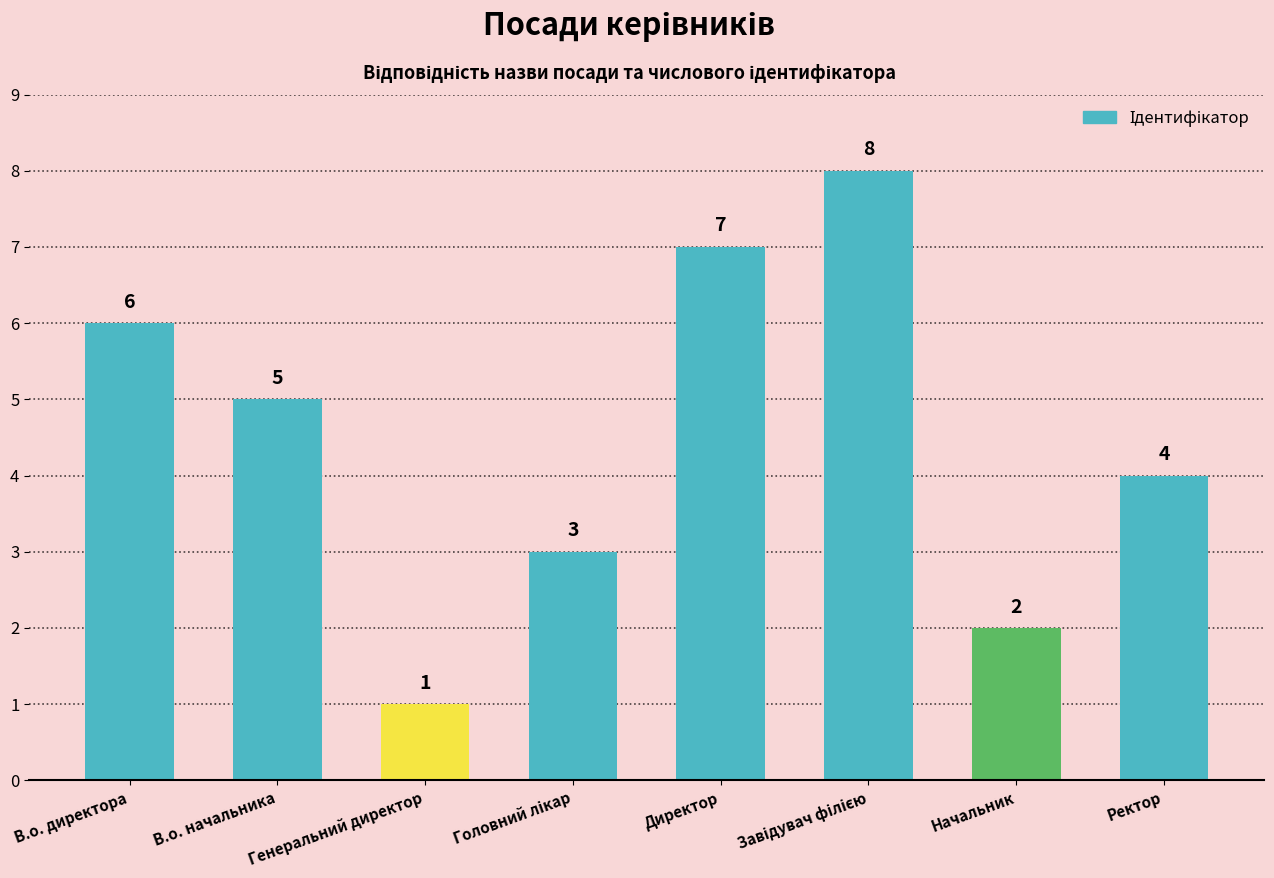

Count the number of data series in this chart.

1